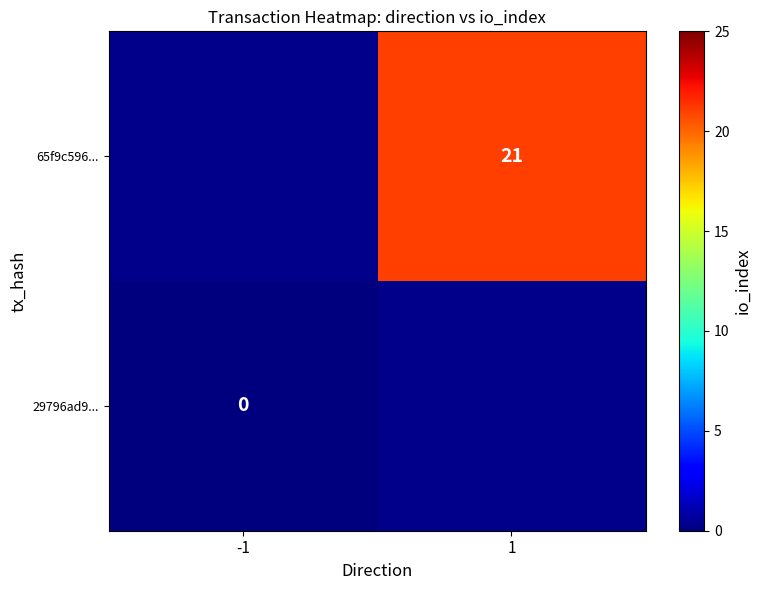

The 65f9c596... series shows 21 at 1. True or false?

True